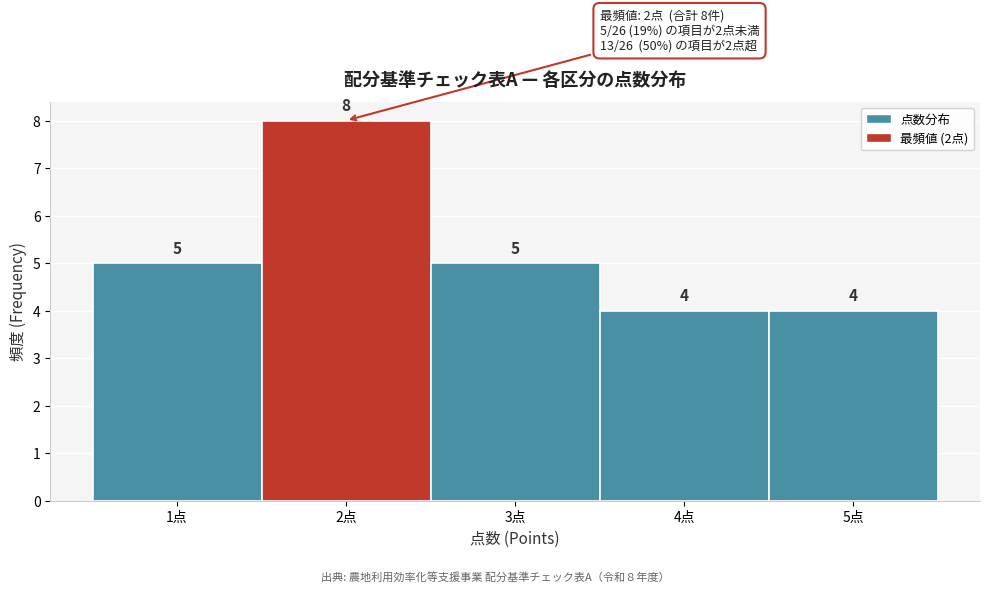

Over which range of the x-axis is the bar tallest?

1.5 to 2.5